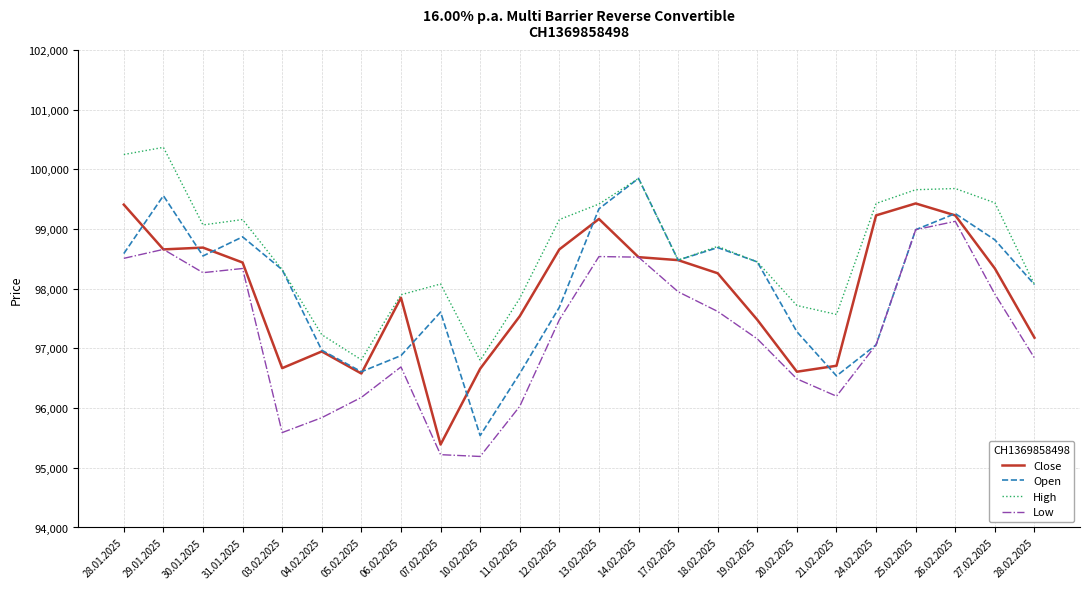

True or false: Open has a value of 27938 at 03.02.2025.

False